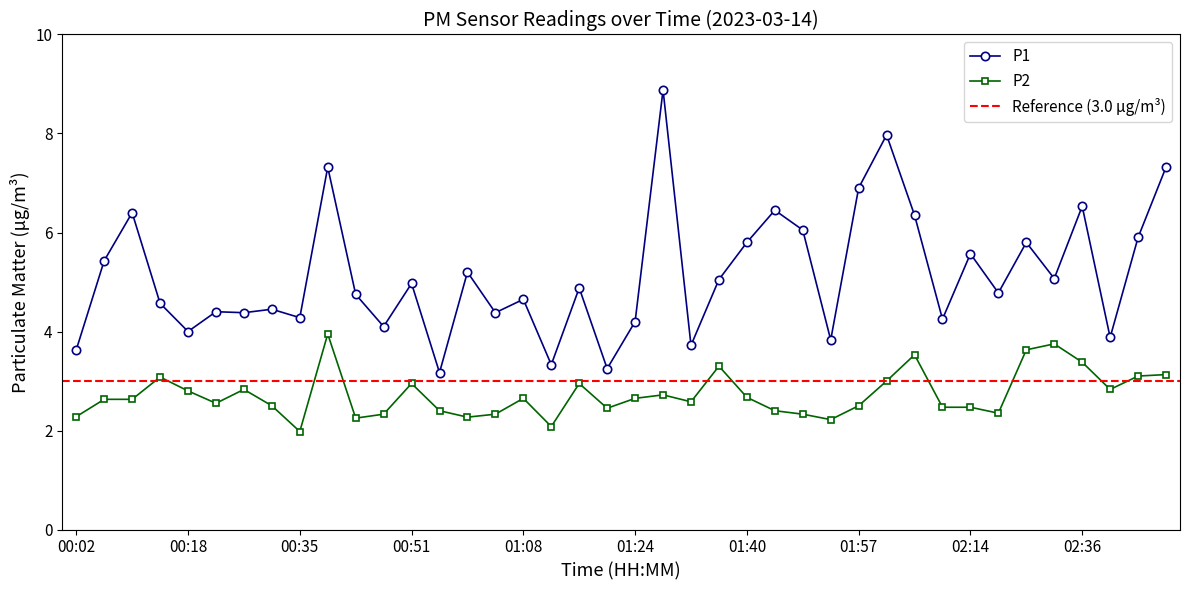

At which category is the sum across all series the highest?

01:28